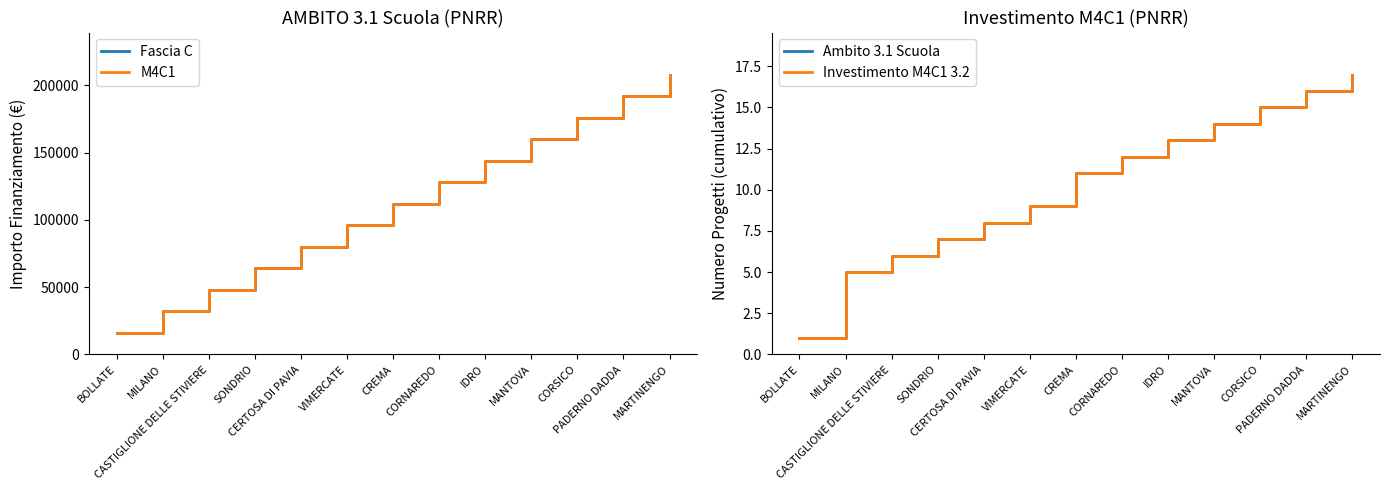

Rank the series at BOLLATE from highest to lowest value.

Fascia C, M4C1, Ambito 3.1 Scuola, Investimento M4C1 3.2